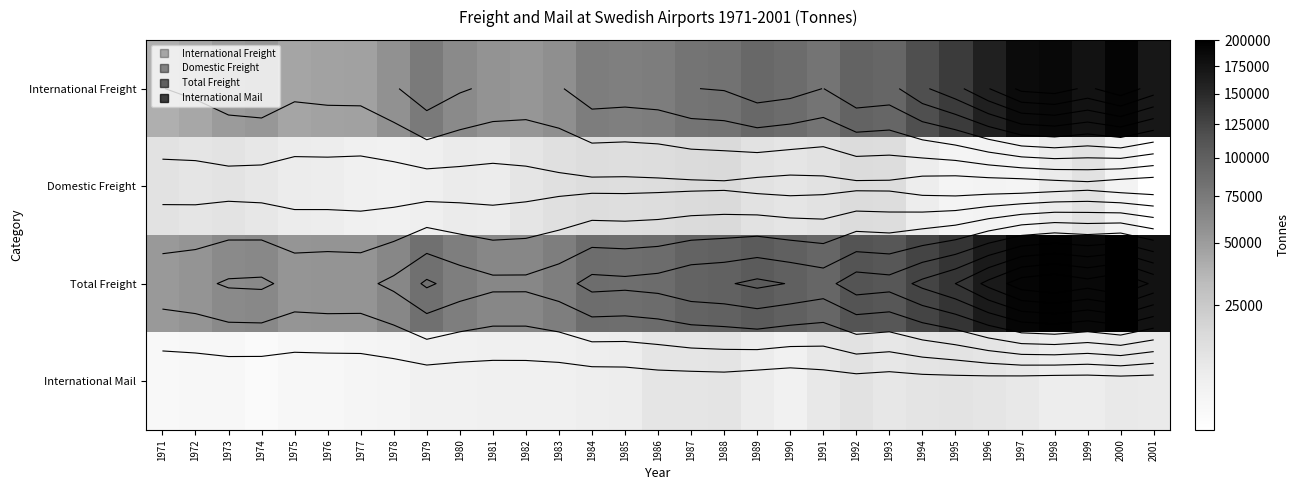

What is the difference between the maximum and minimum values in the Domestic Freight series?

11449